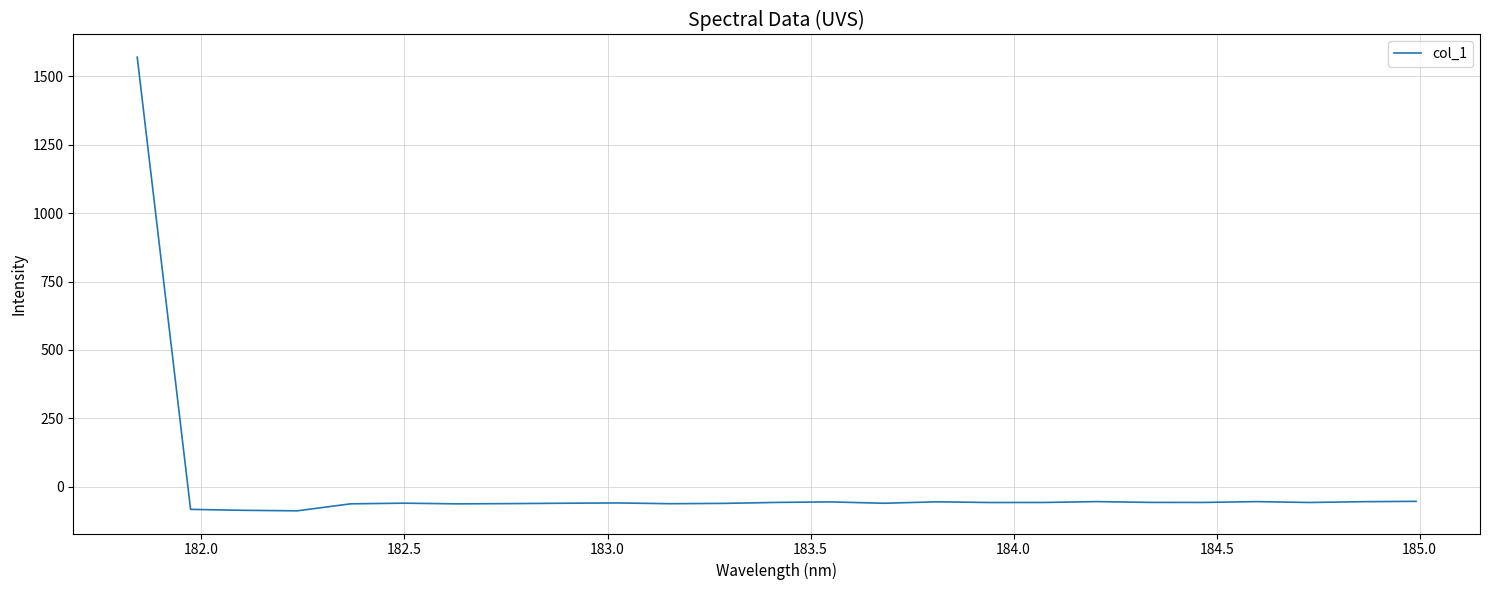

How many negative values are there?

24